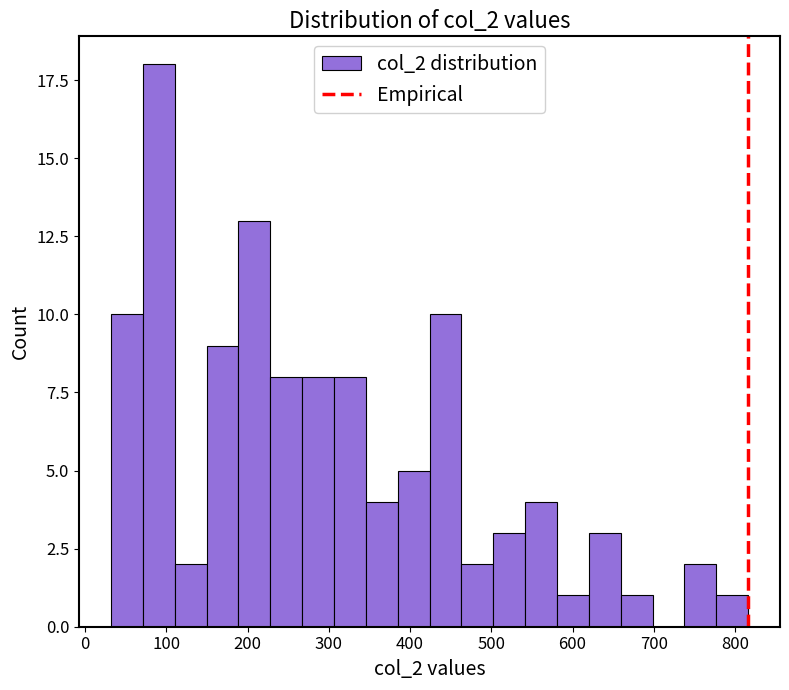

Around what value on the x-axis is the tallest bar? Give the approximate position of its centre, as read against the axis.

90